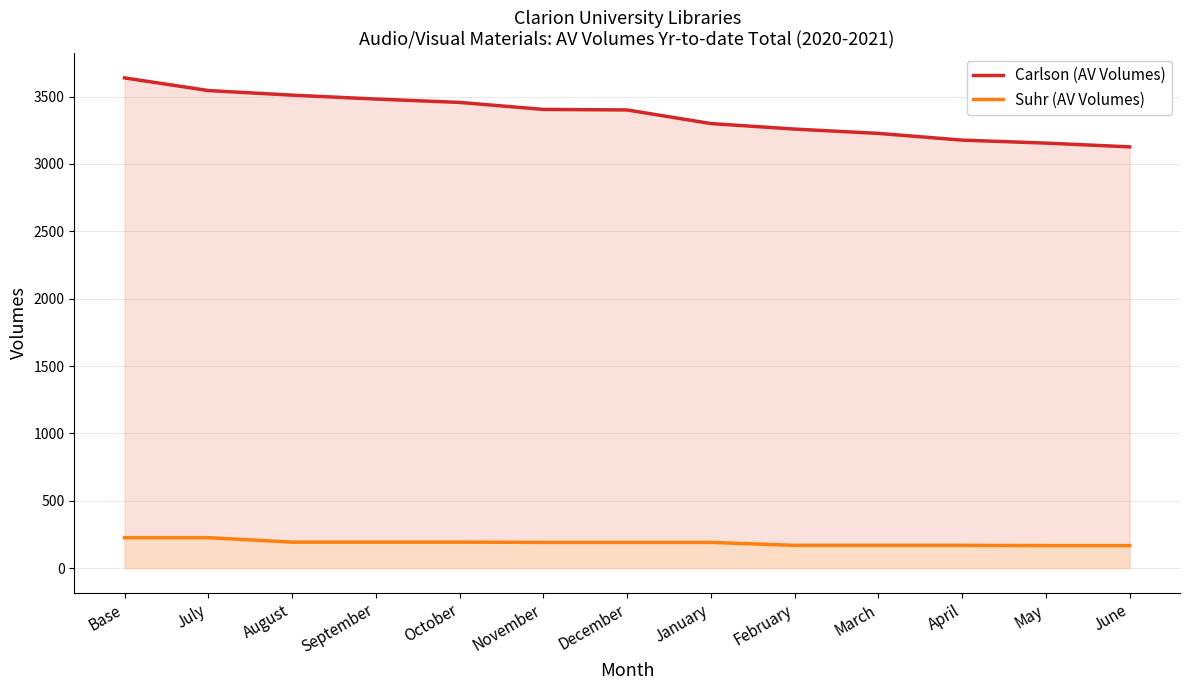

True or false: Carlson (AV Volumes) has more than 1 points higher than both neighbors.

False